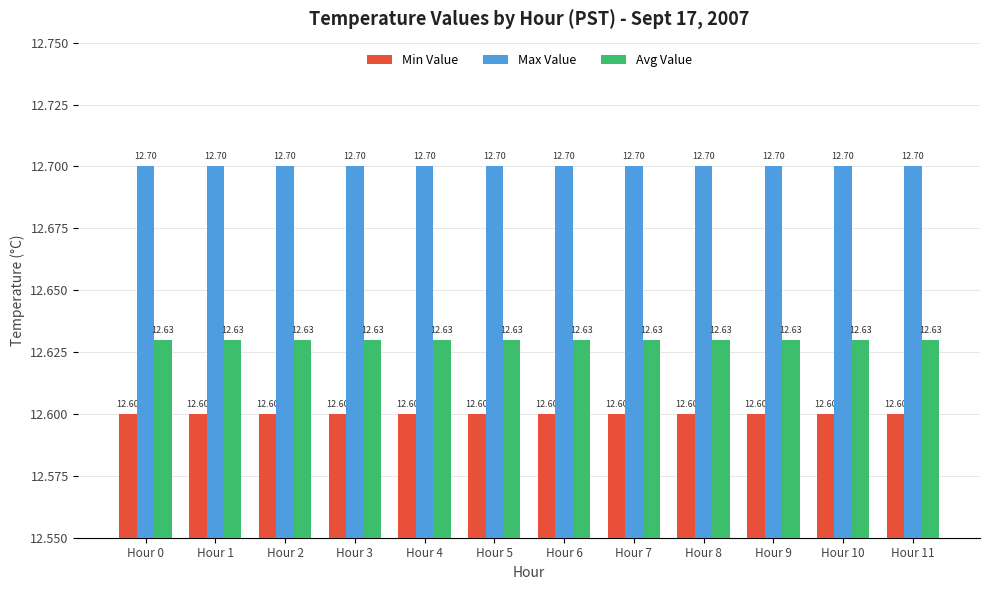

How many bars are there in each group?

3